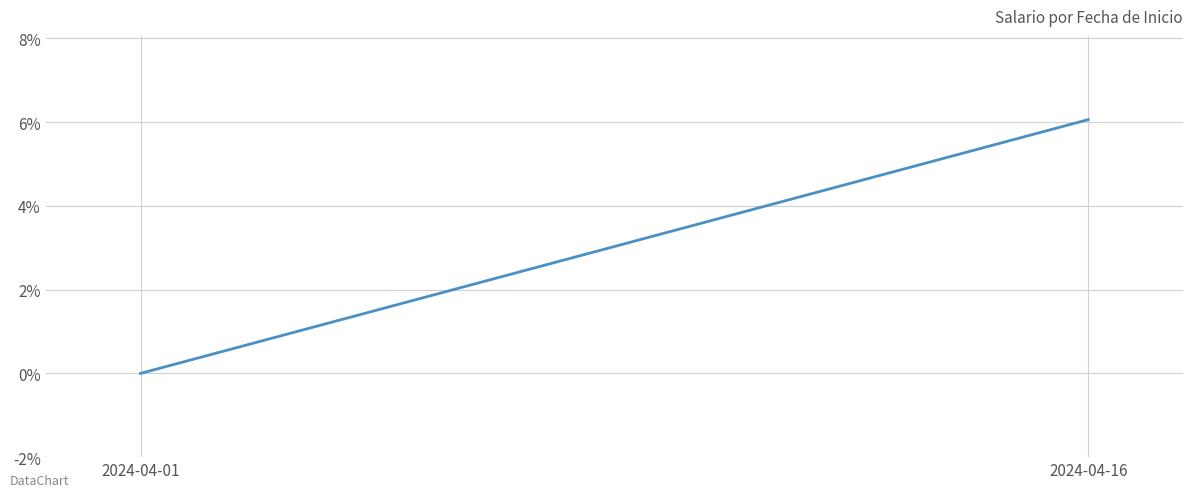

List the labels in order of value, smallest first.

2024-04-01, 2024-04-16